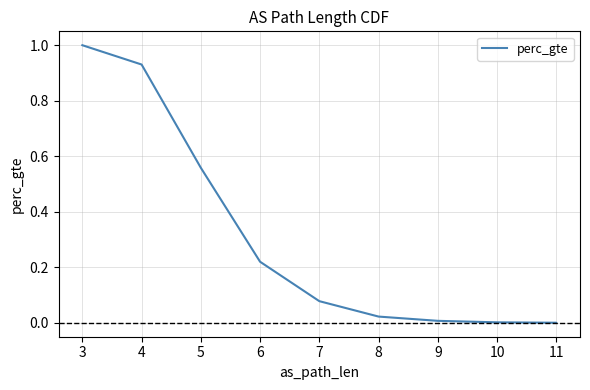

Does the chart display data point markers on the line(s)?

No